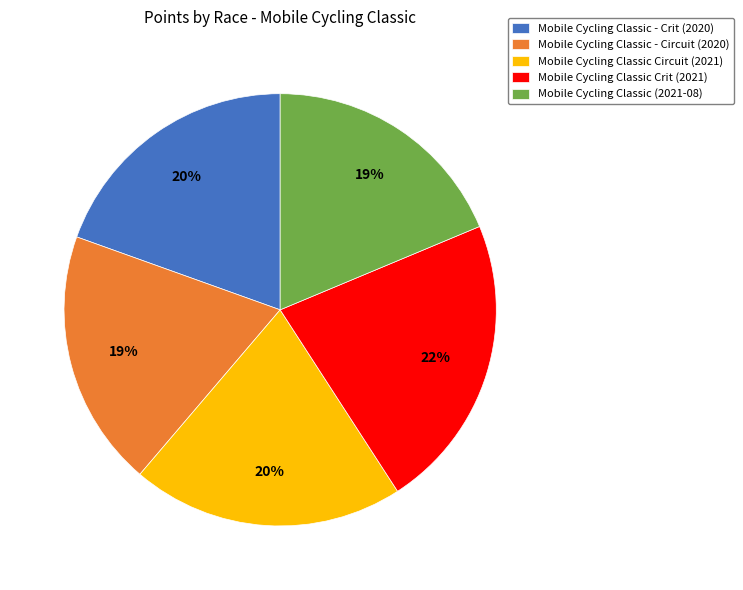

Is there any slice that represents more than half of the pie?

No